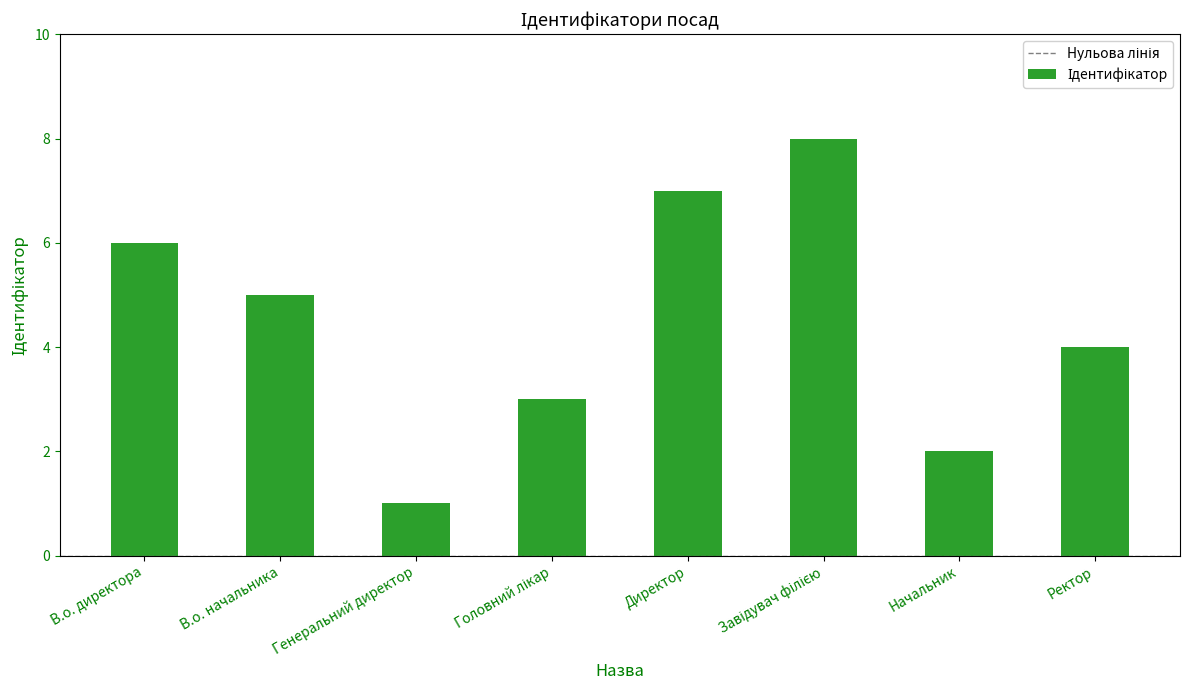

Count the values in the range 3 to 7.

5